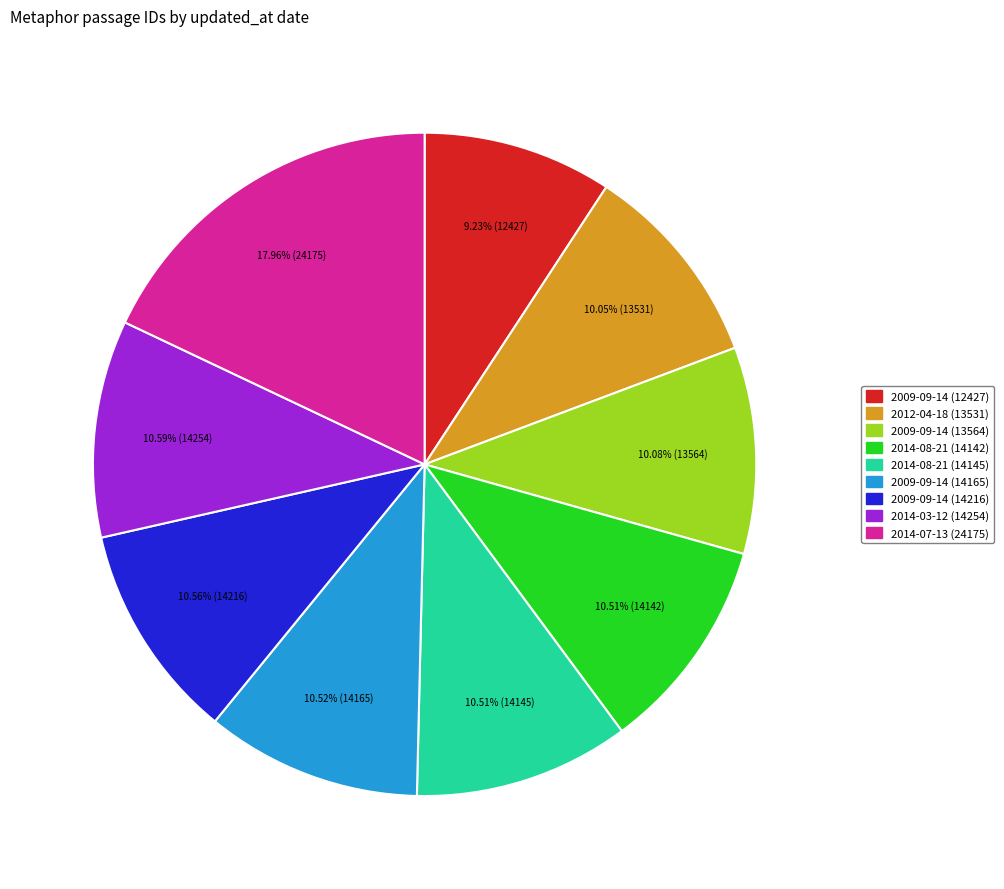

Does 2009-09-14 (14165) account for over 50% of the chart?

No